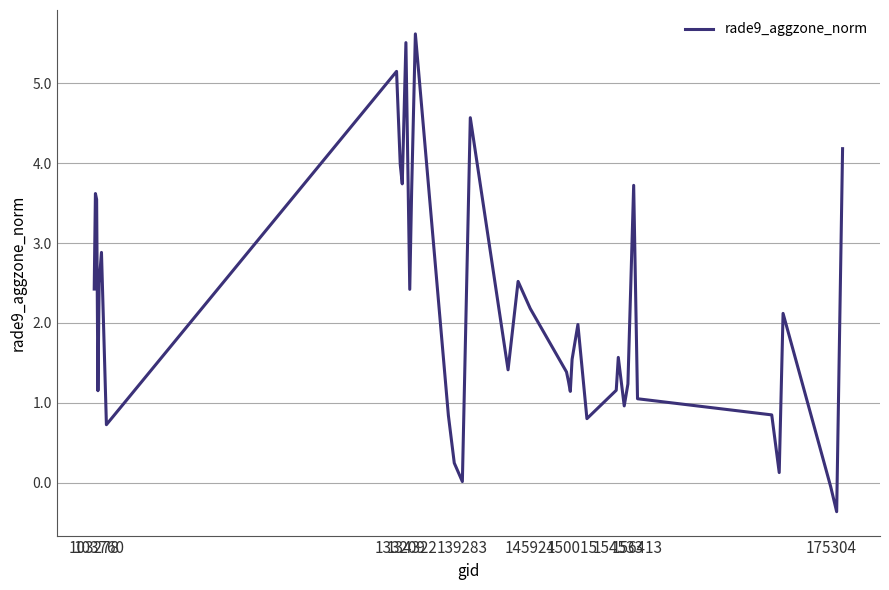

Count the number of data series in this chart.

1